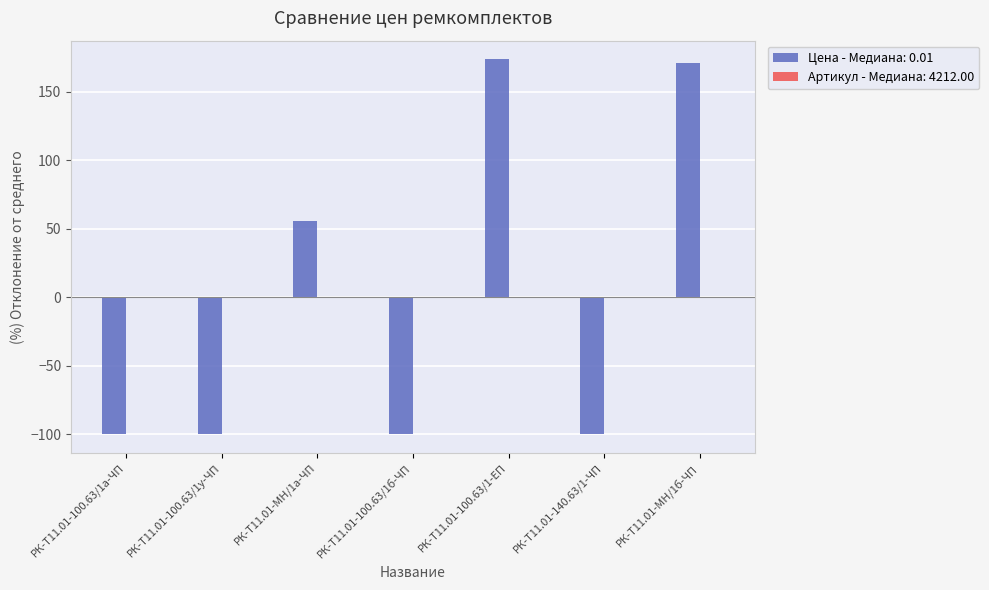

Which label corresponds to the largest value in the chart?

РК-Т11.01-100.63/1-ЕП